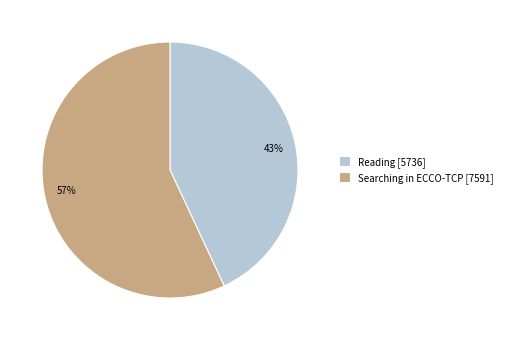

To the nearest percent, what percentage of the pie is Reading?

43%